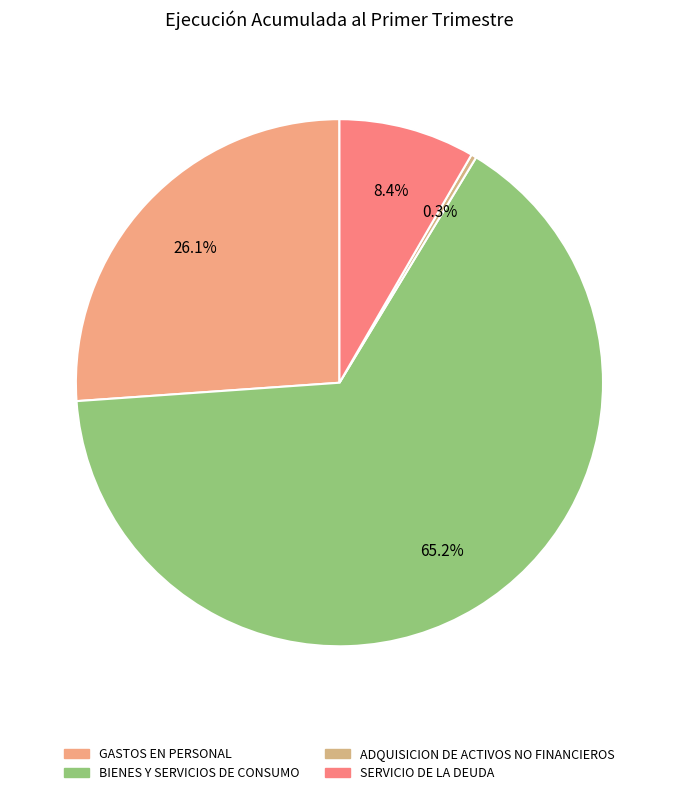

Between BIENES Y SERVICIOS DE CONSUMO and GASTOS EN PERSONAL, which is larger?

BIENES Y SERVICIOS DE CONSUMO